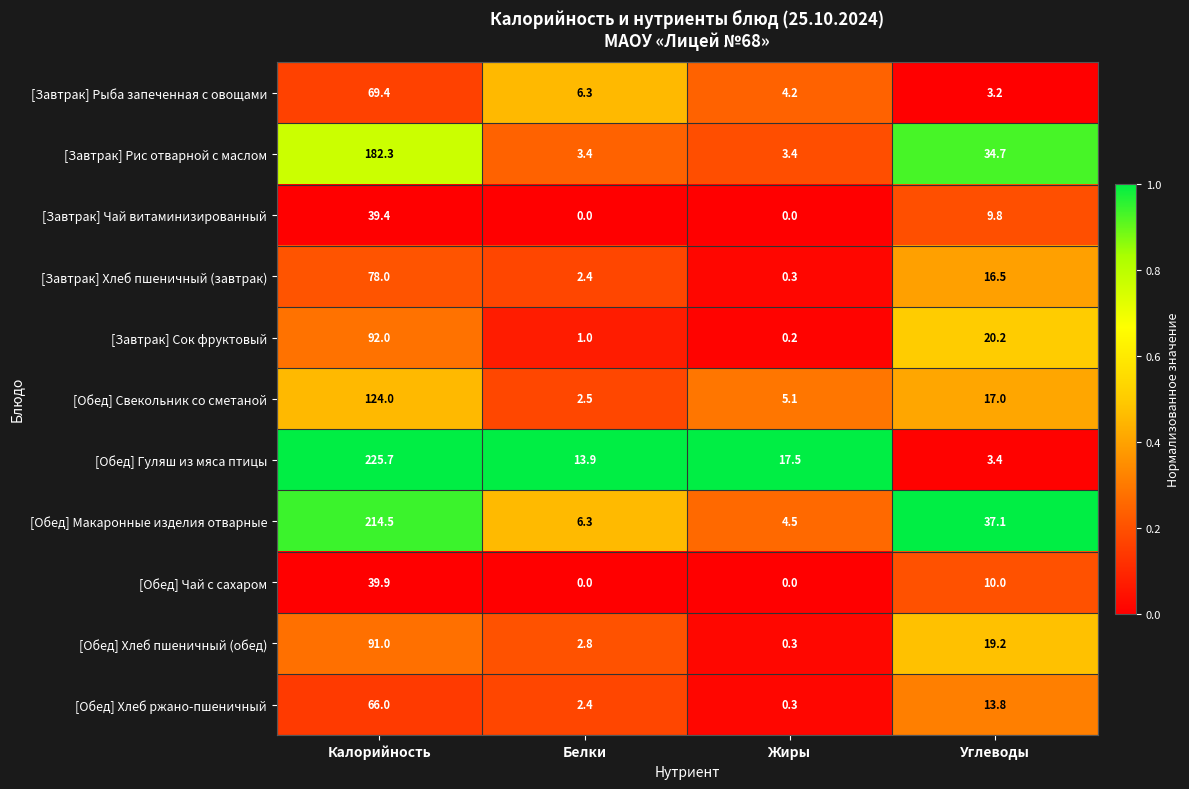

List the series in order of their peak value, highest first.

[Обед] Гуляш из мяса птицы, [Обед] Макаронные изделия отварные, [Завтрак] Рис отварной с маслом, [Обед] Свекольник со сметаной, [Завтрак] Сок фруктовый, [Обед] Хлеб пшеничный (обед), [Завтрак] Хлеб пшеничный (завтрак), [Завтрак] Рыба запеченная с овощами, [Обед] Хлеб ржано-пшеничный, [Обед] Чай с сахаром, [Завтрак] Чай витаминизированный